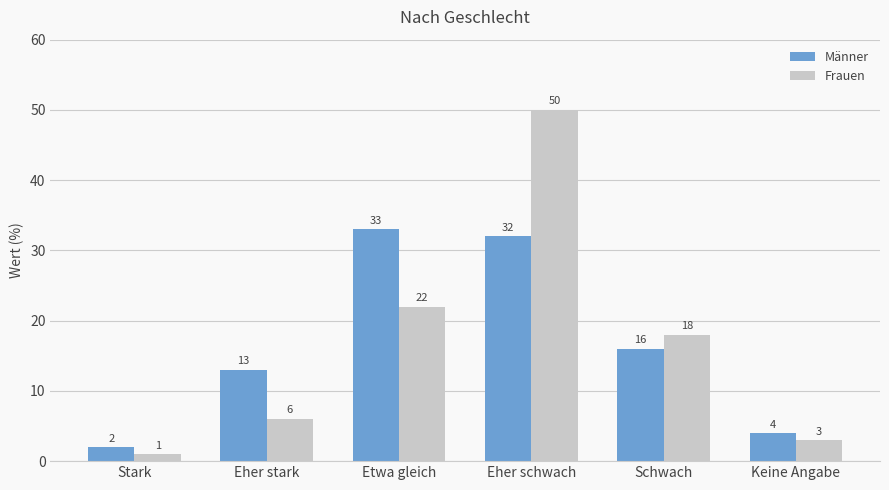

Which category has the lowest value in the Männer series?

Stark